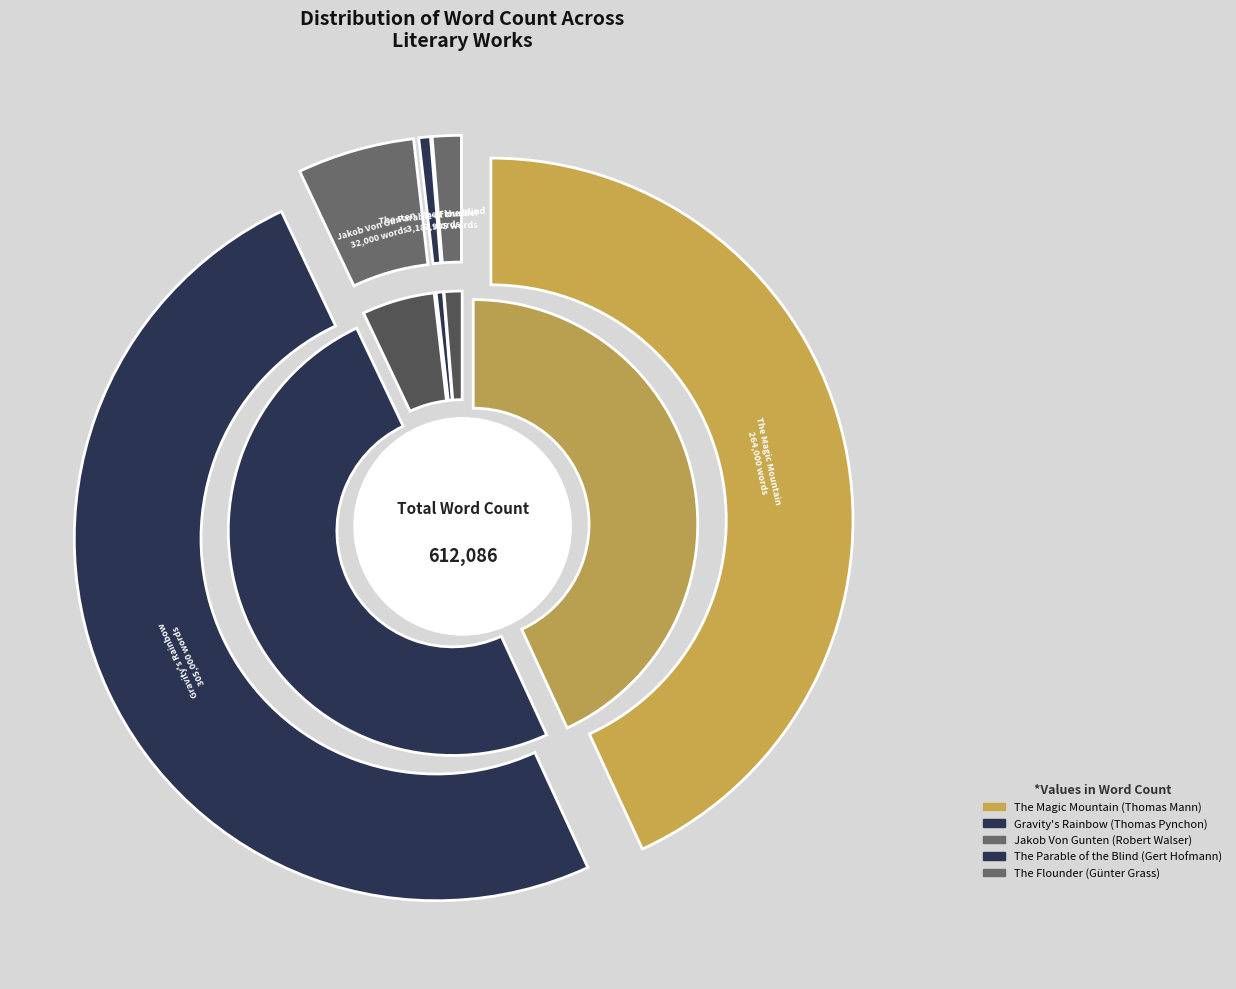

To the nearest percent, what percentage of the pie is The Parable of the Blind?

1%